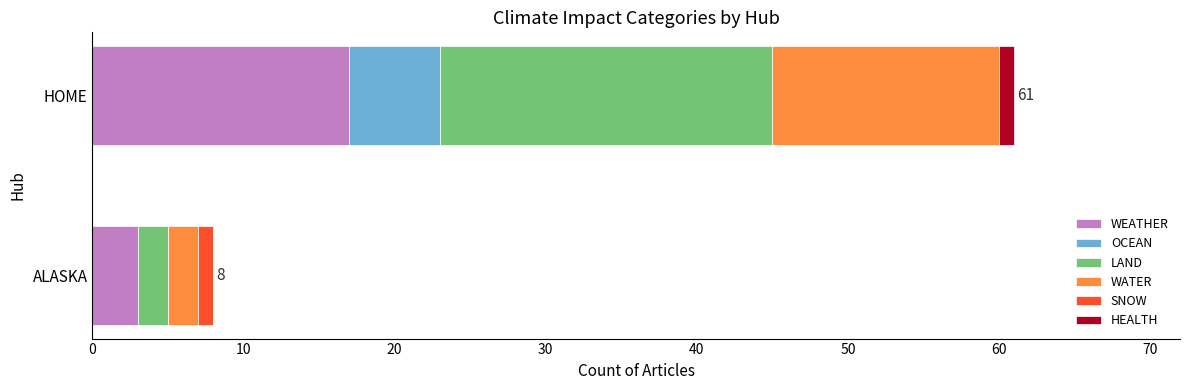

At which category is the sum across all series the highest?

HOME